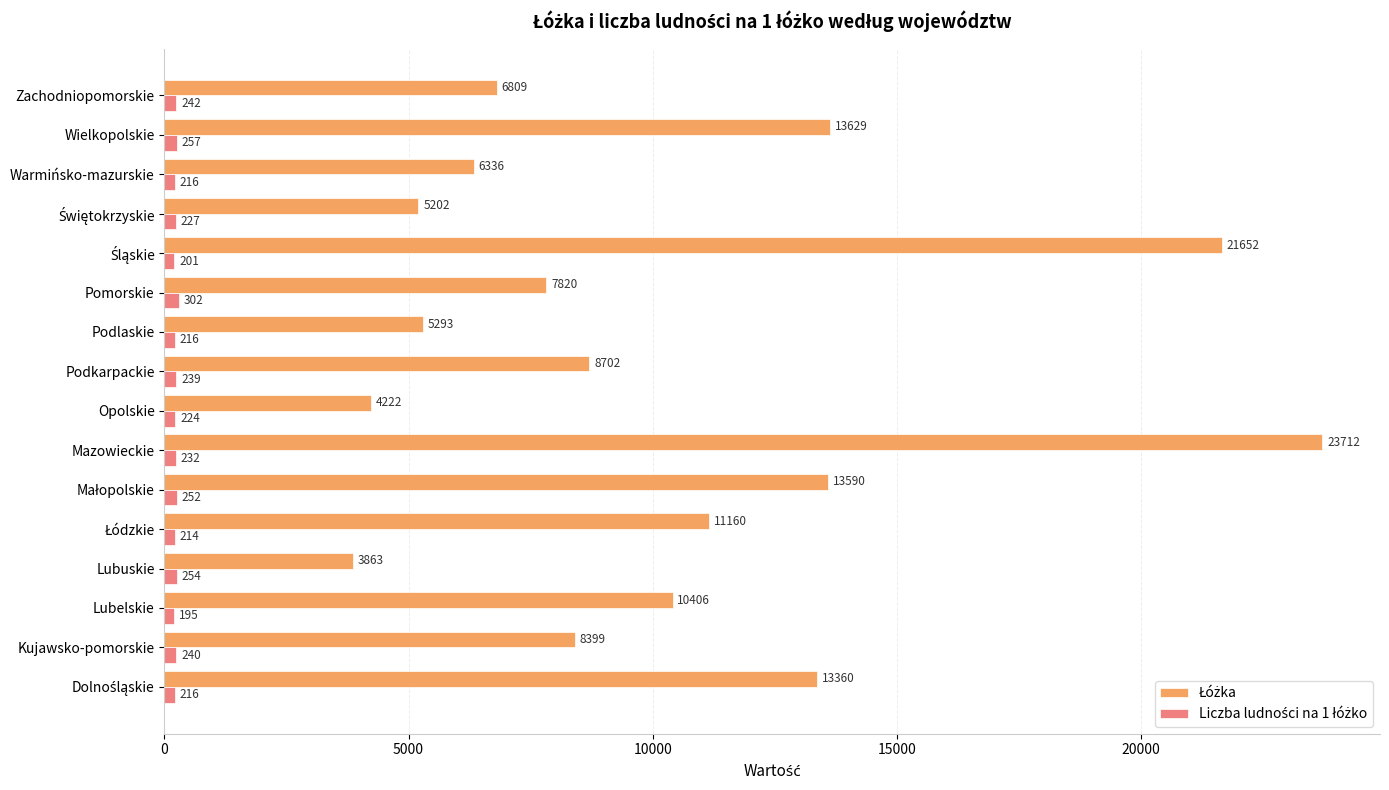

What is the total value across all series at Lubuskie?

4117